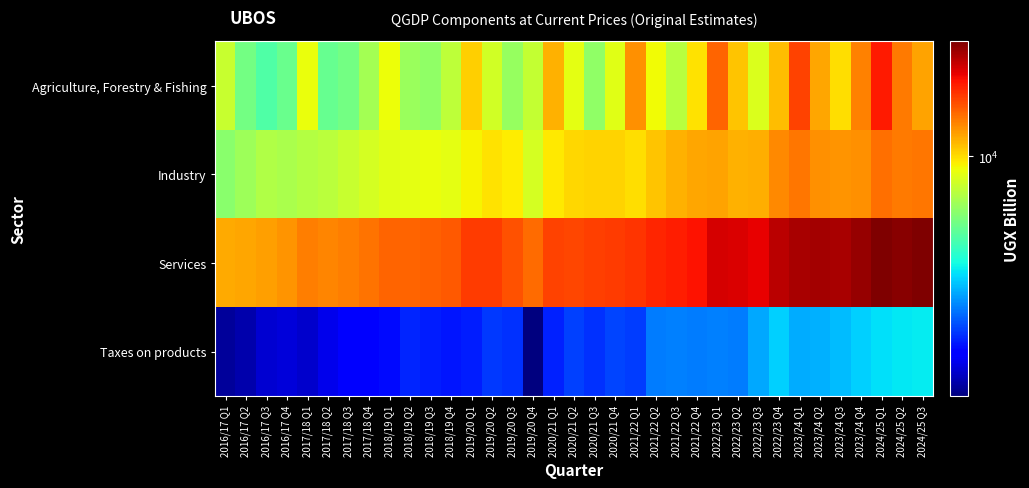

Reading left to right, transcribe all the data shown in this chart.

Agriculture, Forestry & Fishing: 2016/17 Q1=7991.4	2016/17 Q2=6125.1	2016/17 Q3=5423.6	2016/17 Q4=5917.0	2017/18 Q1=8972.1	2017/18 Q2=5833.2	2017/18 Q3=6099.2	2017/18 Q4=7108.6	2018/19 Q1=9059.0	2018/19 Q2=6874.6	2018/19 Q3=6663.3	2018/19 Q4=7711.7	2019/20 Q1=10389.7	2019/20 Q2=8270.1	2019/20 Q3=6828.2	2019/20 Q4=7938.3	2020/21 Q1=11305.1	2020/21 Q2=8735.3	2020/21 Q3=6679.1	2020/21 Q4=8640.4	2021/22 Q1=12417.7	2021/22 Q2=9167.7	2021/22 Q3=7612.4	2021/22 Q4=9881.3	2022/23 Q1=14013.6	2022/23 Q2=10672.3	2022/23 Q3=8477.5	2022/23 Q4=10921.6	2023/24 Q1=15462.5	2023/24 Q2=11643.5	2023/24 Q3=9954.5	2023/24 Q4=12949.7	2024/25 Q1=17338.7	2024/25 Q2=13118.3	2024/25 Q3=11796.1
Industry: 2016/17 Q1=6561.1	2016/17 Q2=6994.9	2016/17 Q3=7453.1	2016/17 Q4=7239.1	2017/18 Q1=7539.7	2017/18 Q2=7698.3	2017/18 Q3=8027.9	2017/18 Q4=8344.6	2018/19 Q1=8671.8	2018/19 Q2=8751.2	2018/19 Q3=8922.9	2018/19 Q4=8816.9	2019/20 Q1=9321.8	2019/20 Q2=9805.8	2019/20 Q3=9512.2	2019/20 Q4=8364.5	2020/21 Q1=9669.9	2020/21 Q2=10119.9	2020/21 Q3=10232.1	2020/21 Q4=10243.6	2021/22 Q1=9974.5	2021/22 Q2=10705.9	2021/22 Q3=11254.5	2021/22 Q4=11627.0	2022/23 Q1=11811.1	2022/23 Q2=11322.5	2022/23 Q3=11388.8	2022/23 Q4=12607.1	2023/24 Q1=13312.8	2023/24 Q2=12417.2	2023/24 Q3=12233.0	2023/24 Q4=12432.1	2024/25 Q1=13563.8	2024/25 Q2=13170.7	2024/25 Q3=13357.0
Services: 2016/17 Q1=11460.6	2016/17 Q2=11606.5	2016/17 Q3=11848.5	2016/17 Q4=12266.8	2017/18 Q1=12989.0	2017/18 Q2=12761.7	2017/18 Q3=13059.1	2017/18 Q4=13406.7	2018/19 Q1=14087.4	2018/19 Q2=14005.8	2018/19 Q3=14154.5	2018/19 Q4=14548.0	2019/20 Q1=15752.7	2019/20 Q2=15659.8	2019/20 Q3=14746.1	2019/20 Q4=13681.3	2020/21 Q1=15431.6	2020/21 Q2=15321.7	2020/21 Q3=15613.7	2020/21 Q4=15696.1	2021/22 Q1=16109.2	2021/22 Q2=16789.3	2021/22 Q3=17166.4	2021/22 Q4=17723.7	2022/23 Q1=19302.2	2022/23 Q2=19151.4	2022/23 Q3=18634.3	2022/23 Q4=20711.2	2023/24 Q1=21588.3	2023/24 Q2=21781.3	2023/24 Q3=21393.4	2023/24 Q4=22535.8	2024/25 Q1=23741.8	2024/25 Q2=23204.3	2024/25 Q3=23735.1
Taxes on products: 2016/17 Q1=1769.0	2016/17 Q2=1830.0	2016/17 Q3=2002.0	2016/17 Q4=2030.0	2017/18 Q1=1969.0	2017/18 Q2=2133.0	2017/18 Q3=2246.0	2017/18 Q4=2296.0	2018/19 Q1=2351.0	2018/19 Q2=2548.0	2018/19 Q3=2491.0	2018/19 Q4=2432.0	2019/20 Q1=2484.0	2019/20 Q2=2666.0	2019/20 Q3=2620.0	2019/20 Q4=1648.0	2020/21 Q1=2509.0	2020/21 Q2=2721.0	2020/21 Q3=2631.0	2020/21 Q4=2761.0	2021/22 Q1=2693.0	2021/22 Q2=3201.0	2021/22 Q3=3230.0	2021/22 Q4=3196.0	2022/23 Q1=3232.0	2022/23 Q2=3197.0	2022/23 Q3=3573.0	2022/23 Q4=3987.0	2023/24 Q1=3607.0	2023/24 Q2=3655.0	2023/24 Q3=3773.0	2023/24 Q4=3986.0	2024/25 Q1=4153.7	2024/25 Q2=4244.7	2024/25 Q3=4256.1